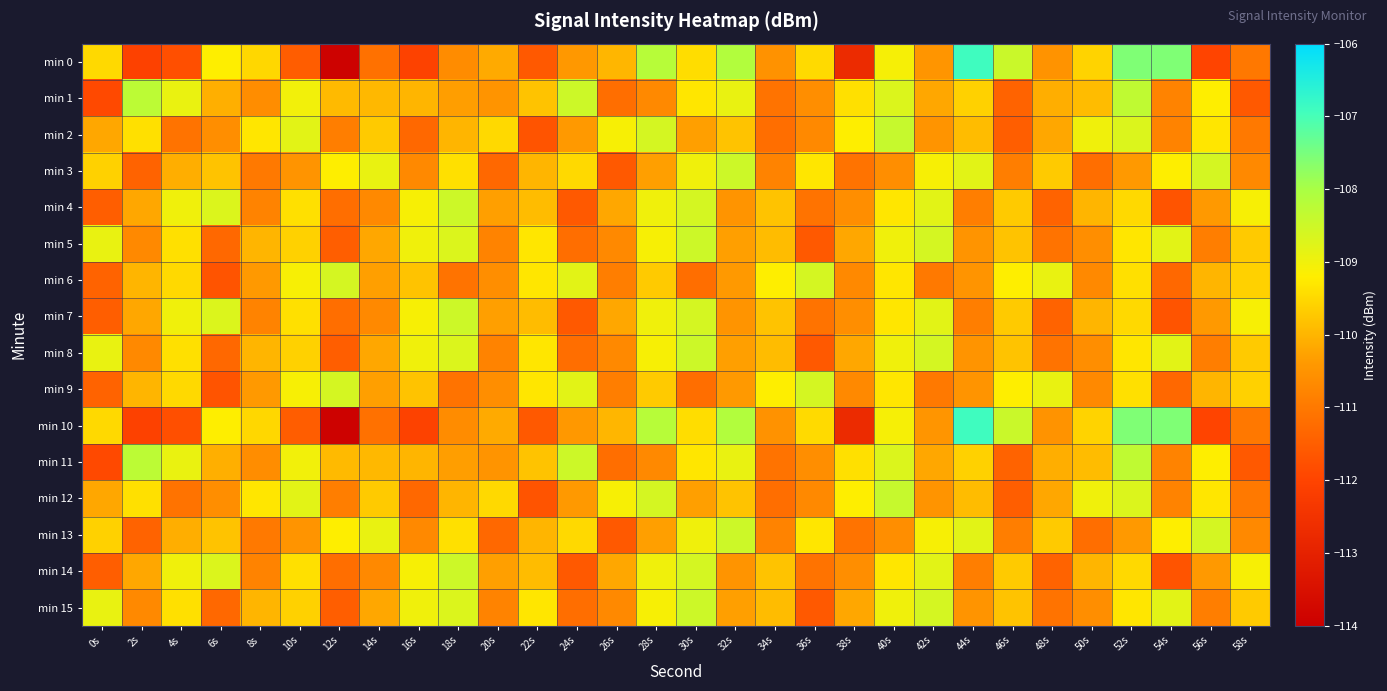

At which category is the sum across all series the highest?

52s